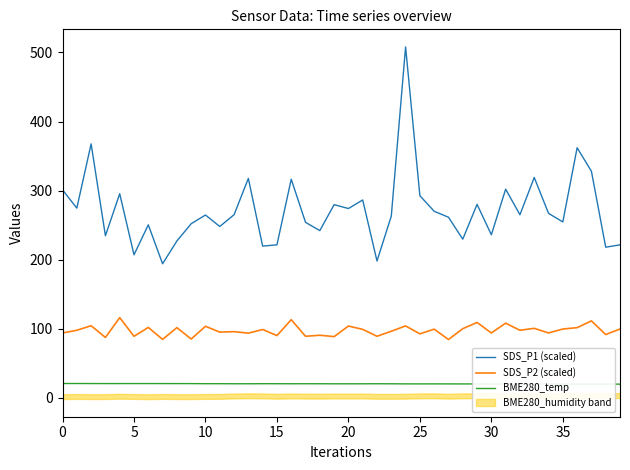

In SDS_P1 (scaled), how many points are lower than both neighbors (excluding endpoints)?

14